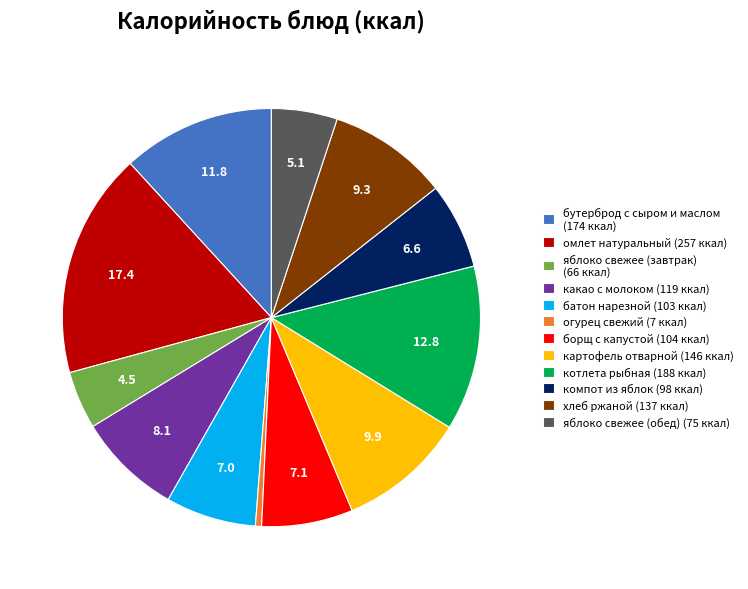

How many segments does this pie chart have?

12